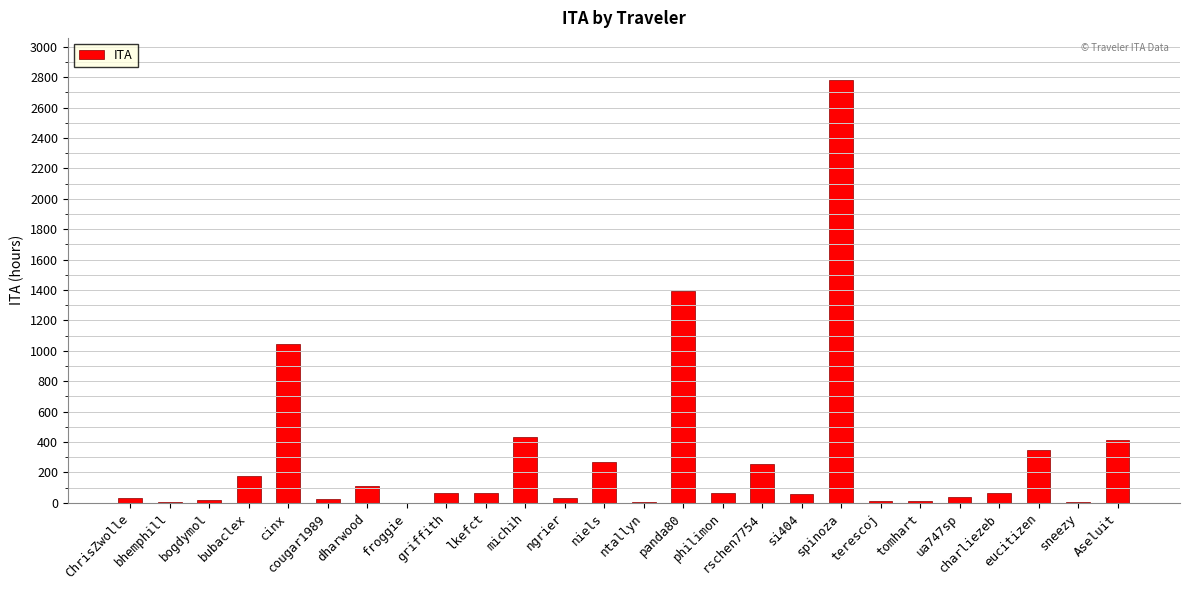

What is the greatest value displayed?

2780.4